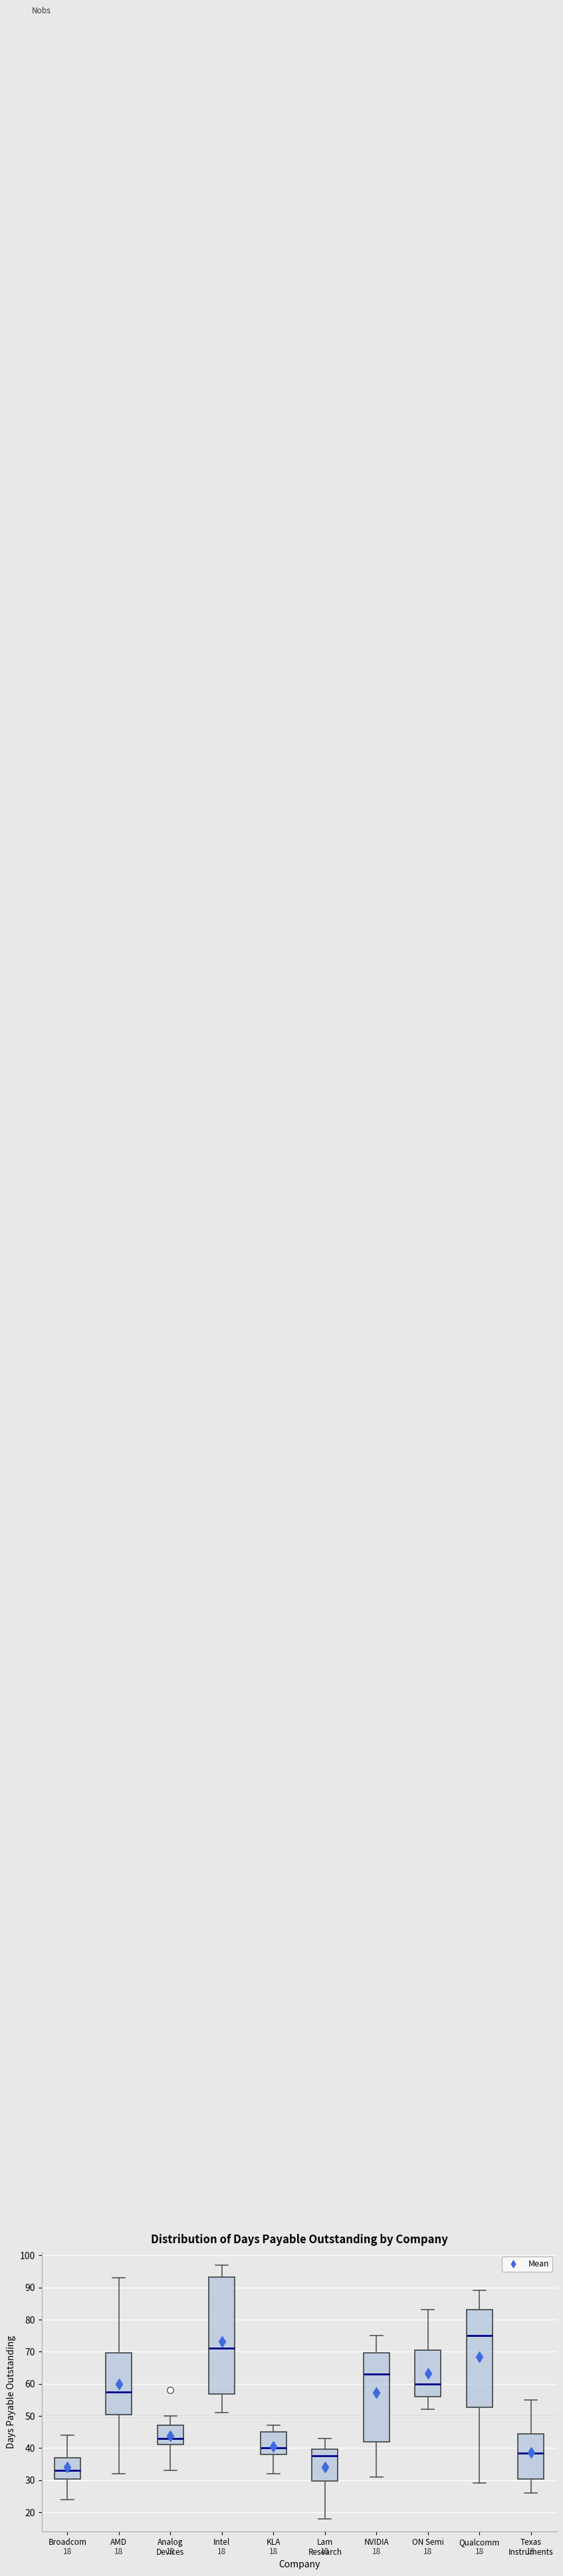

Which box's median line is the lowest?

Broadcom